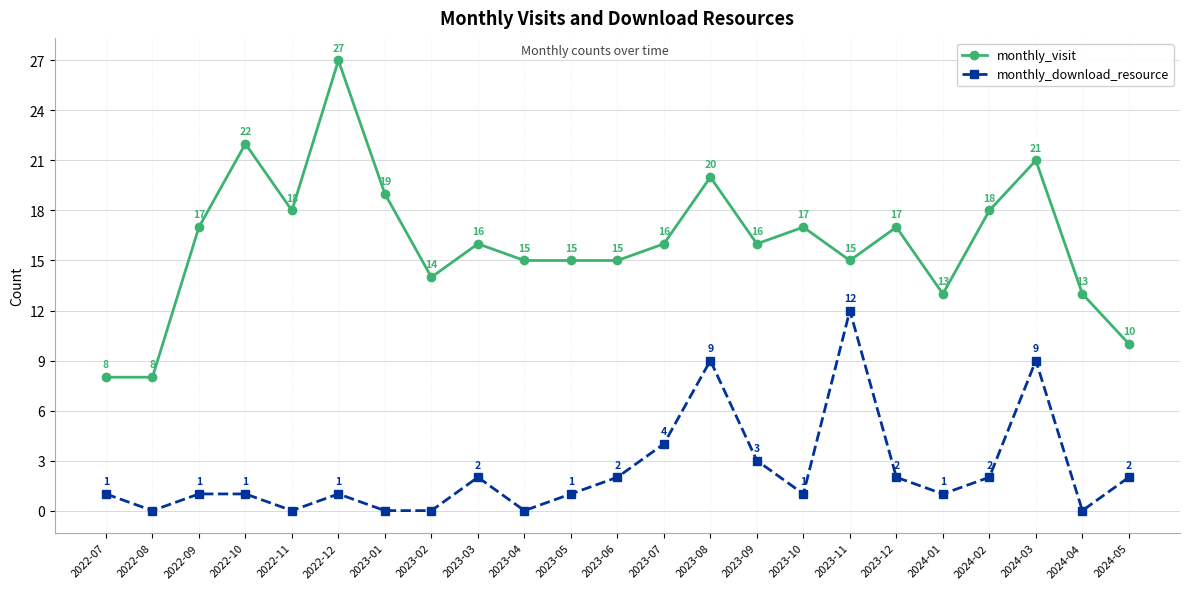

What is the value of the monthly_visit point at the 22nd from the left?

13